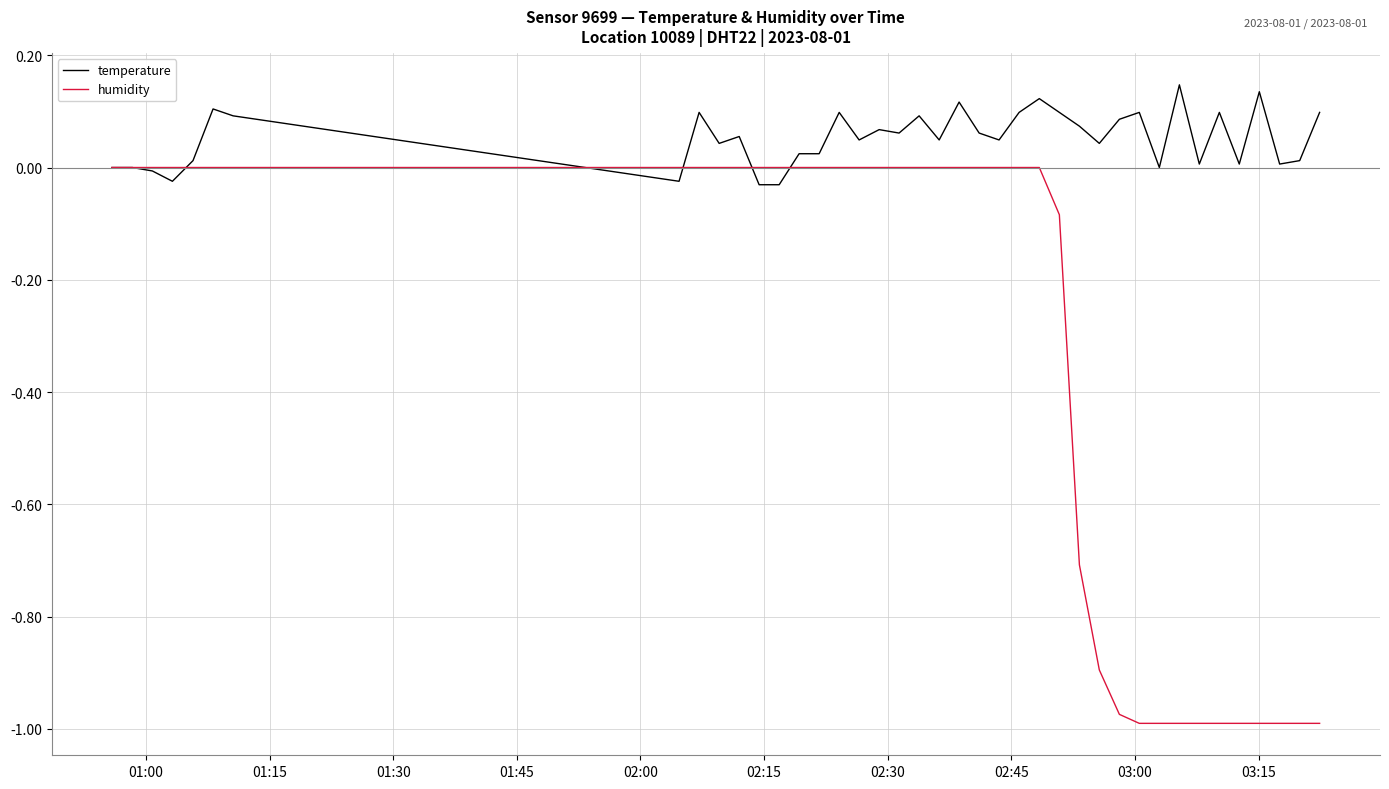

What is the difference between the second highest and minimum values in the temperature series?

0.2